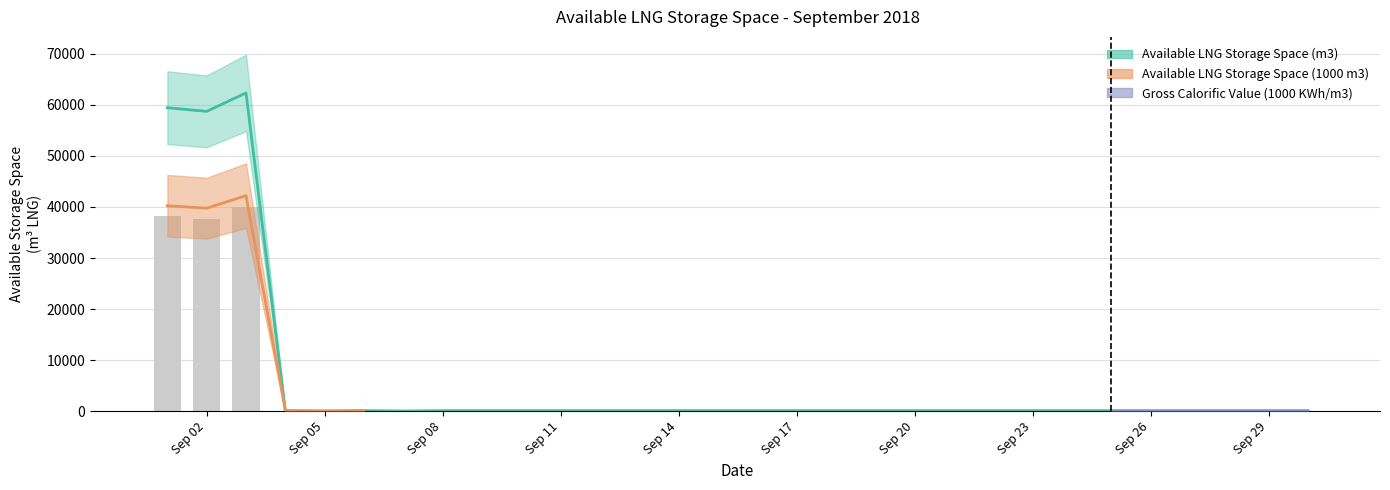

Between Sep 08 and Sep 14, which series saw the biggest shift?

Available LNG Storage Space (m3)